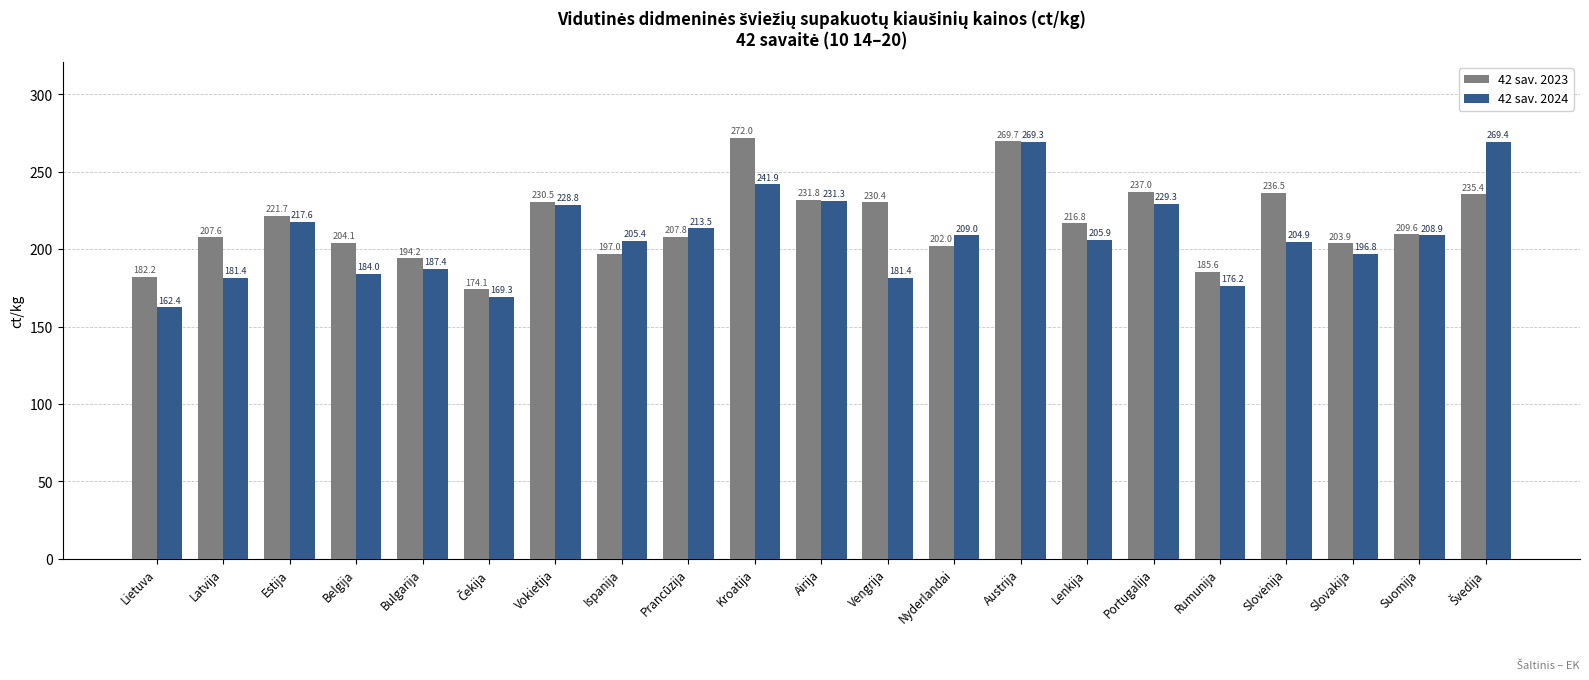

At which category is the sum across all series the highest?

Austrija